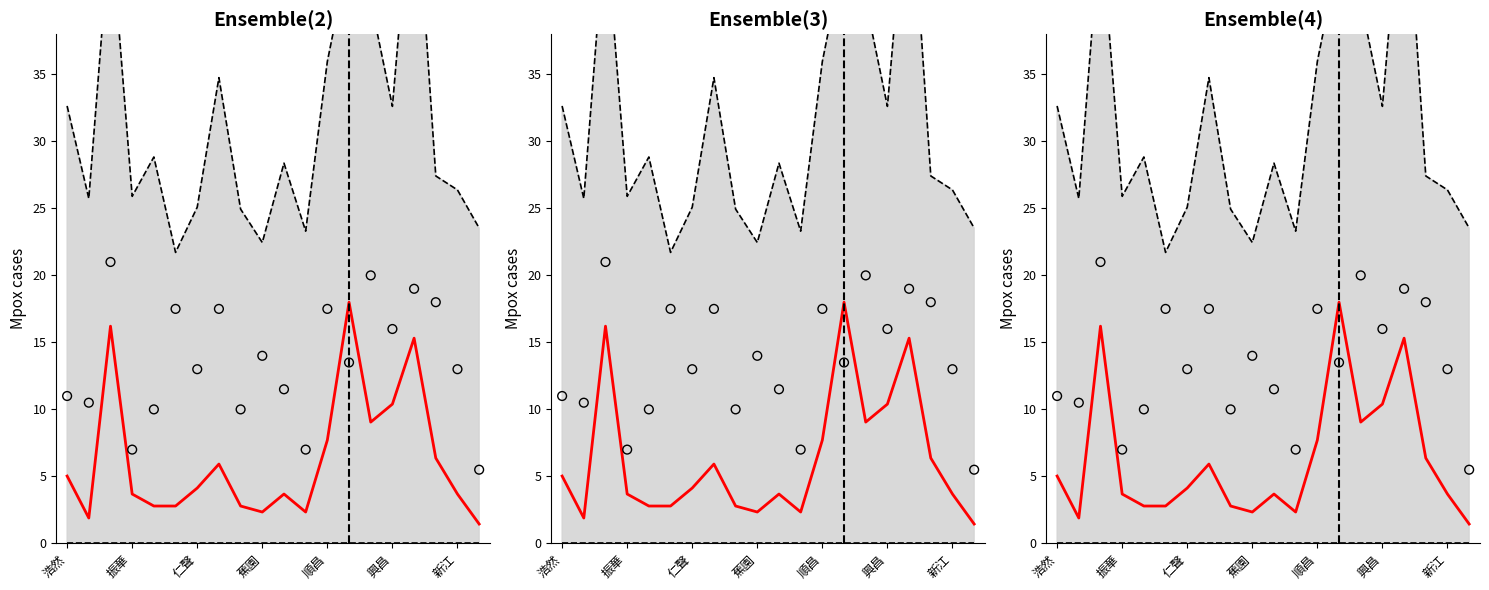

Which series reaches the minimum Y coordinate?

Lower bound